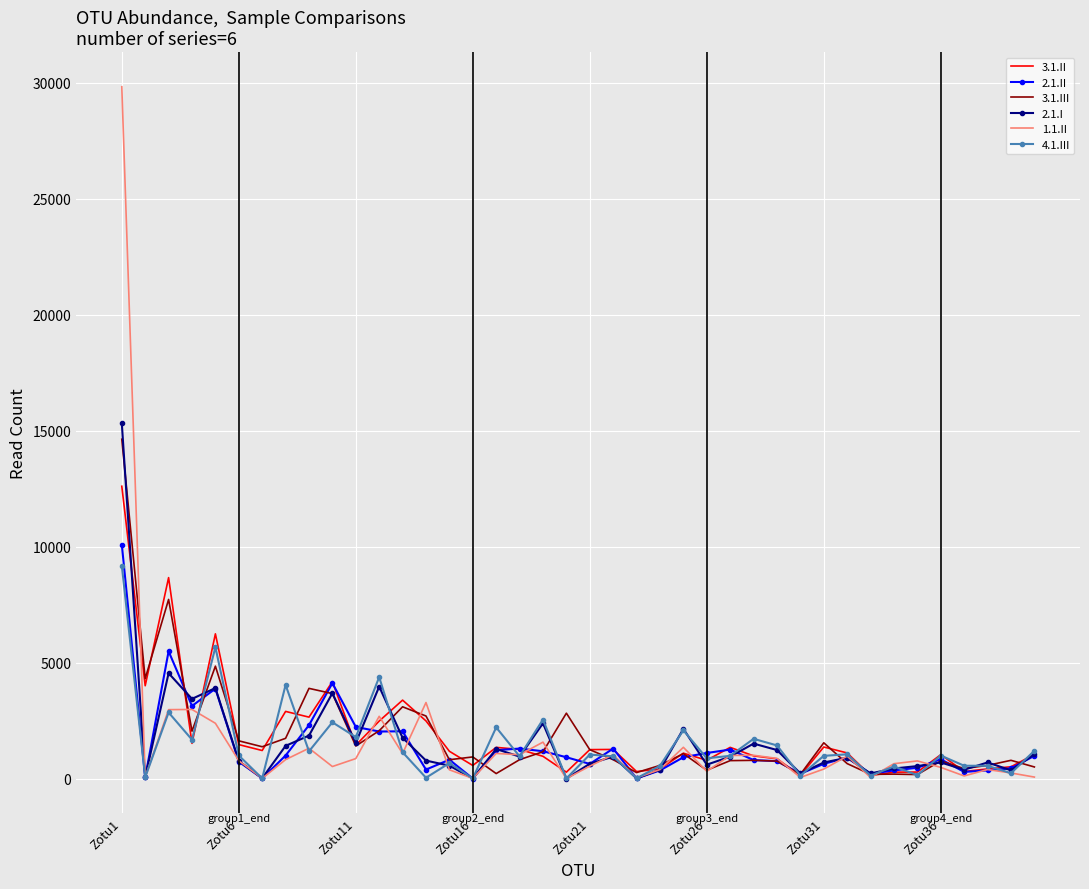

True or false: 4.1.III and 2.1.I intersect in this chart.

True